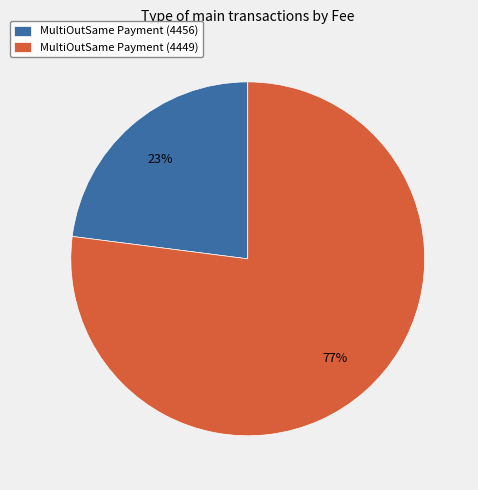

How many segments does this pie chart have?

2